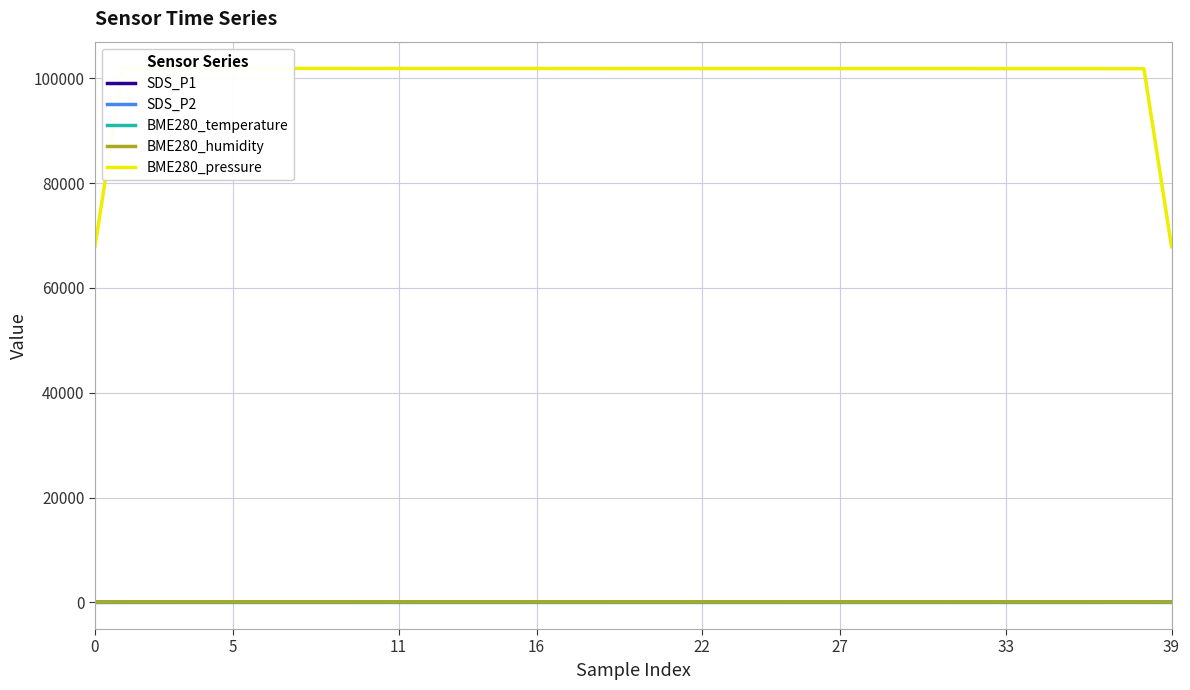

Where is the first local maximum for SDS_P1?

11